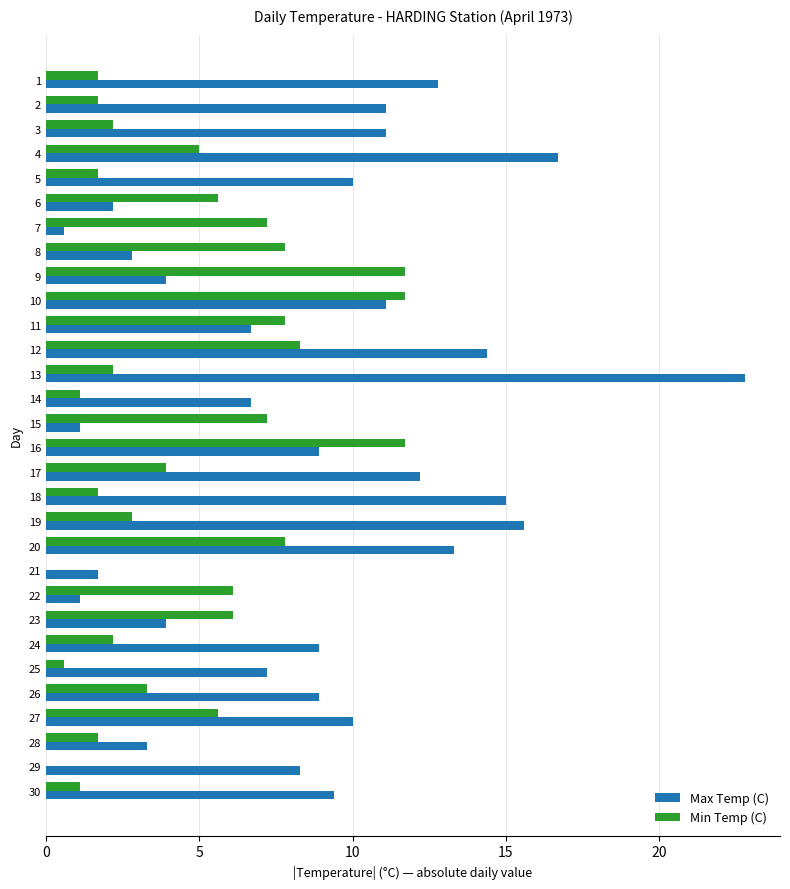

What is the difference between the Min Temp (C) values at 10 and 12?

3.4